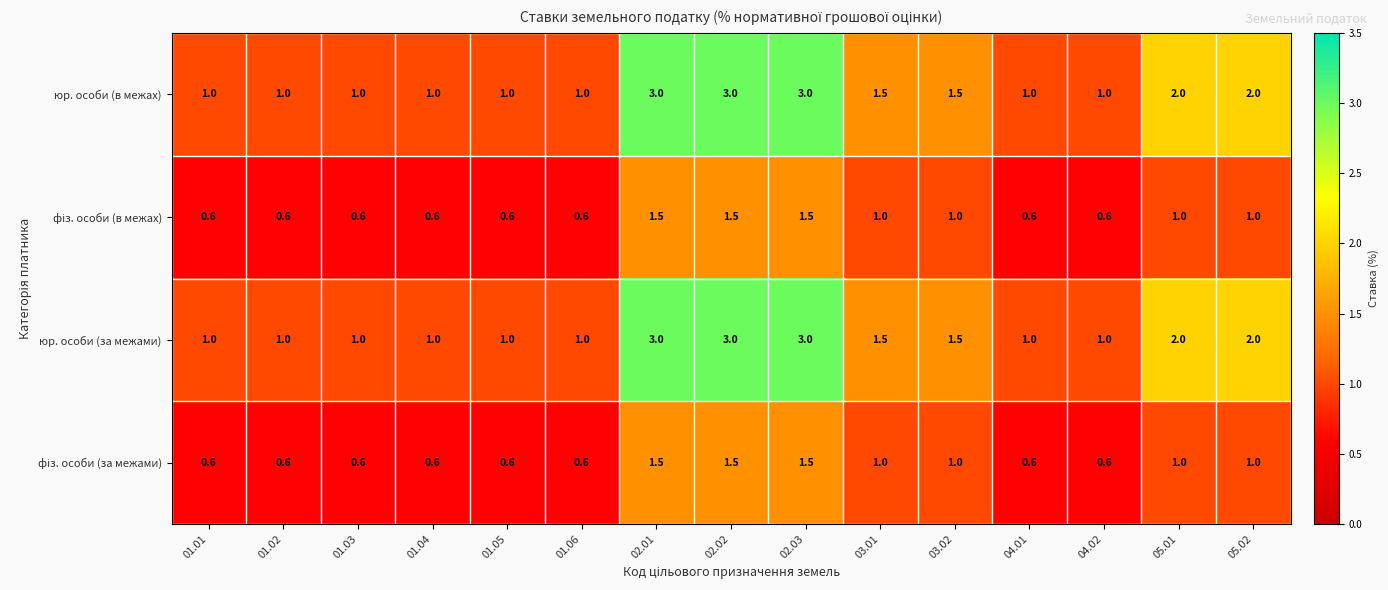

What is the minimum value shown in the chart?

0.6